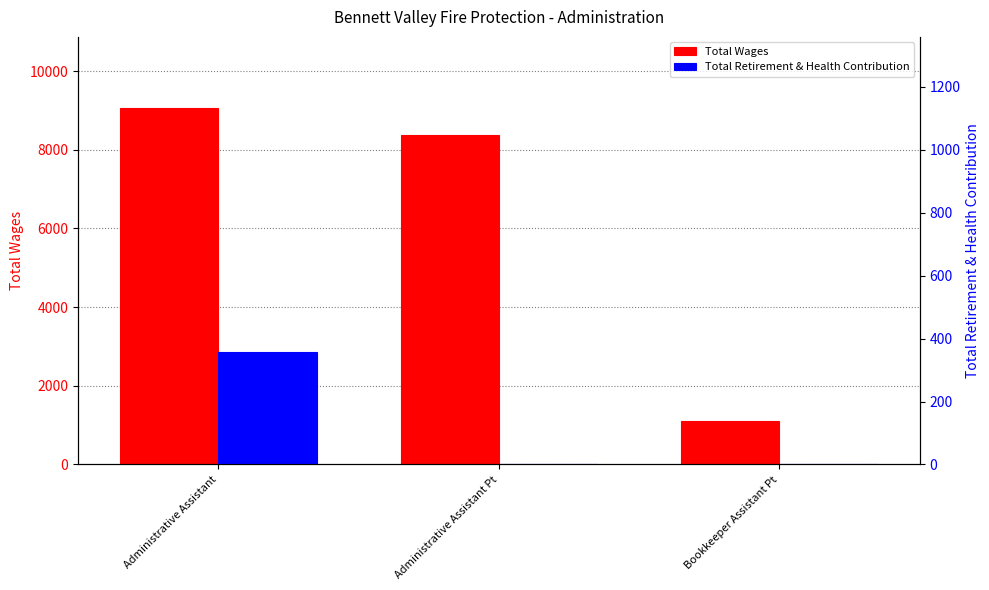

List the series in order of their overall mean, lowest first.

Total Retirement & Health Contribution, Total Wages